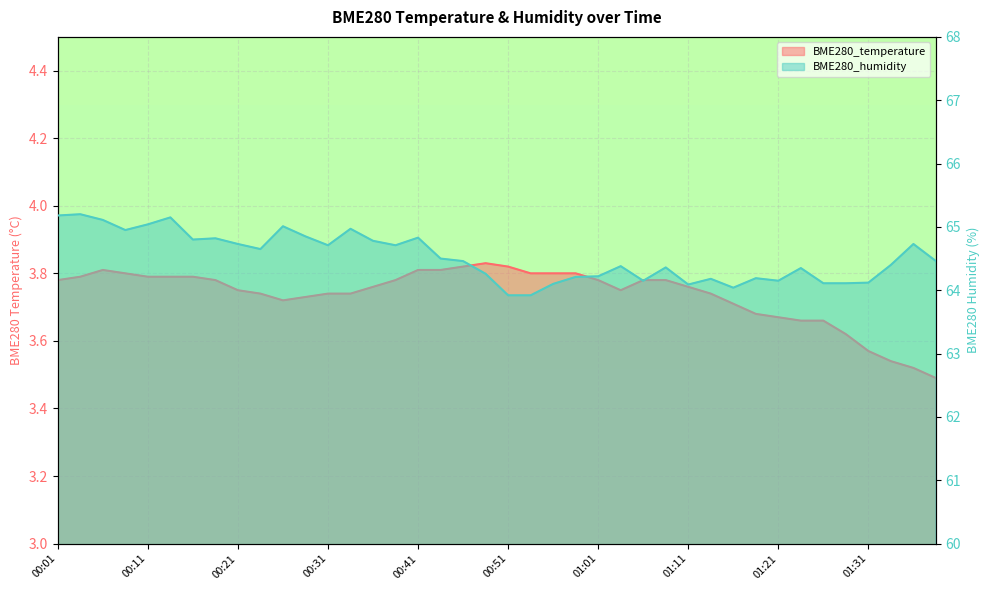

What is the difference between the BME280_temperature values at 00:08 and 01:28?

0.2